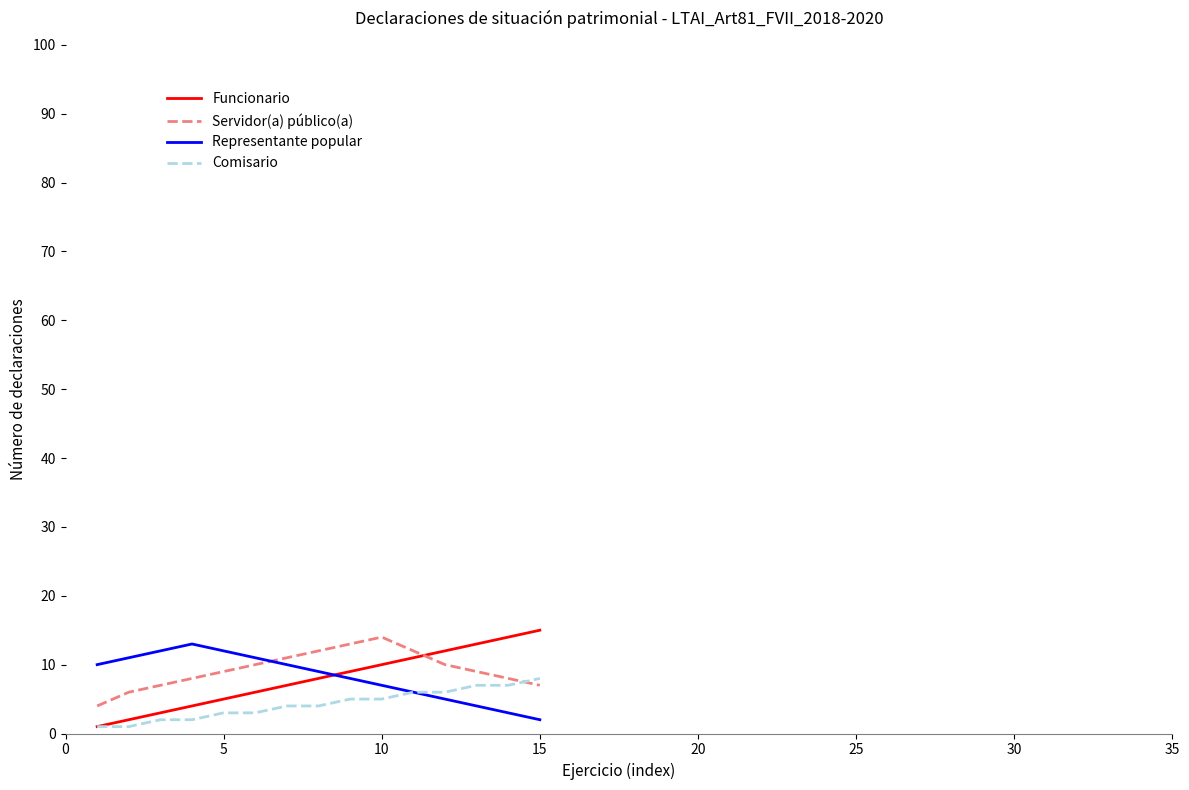

How many Servidor(a) público(a) values are between 7 and 12?

11